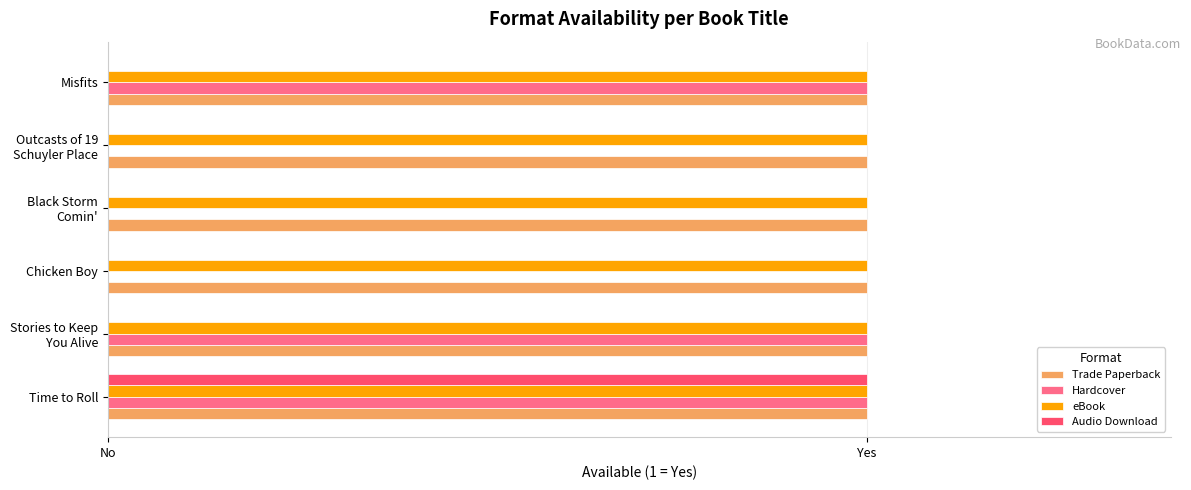

What are all the series names shown in the legend?

Trade Paperback, Hardcover, eBook, Audio Download